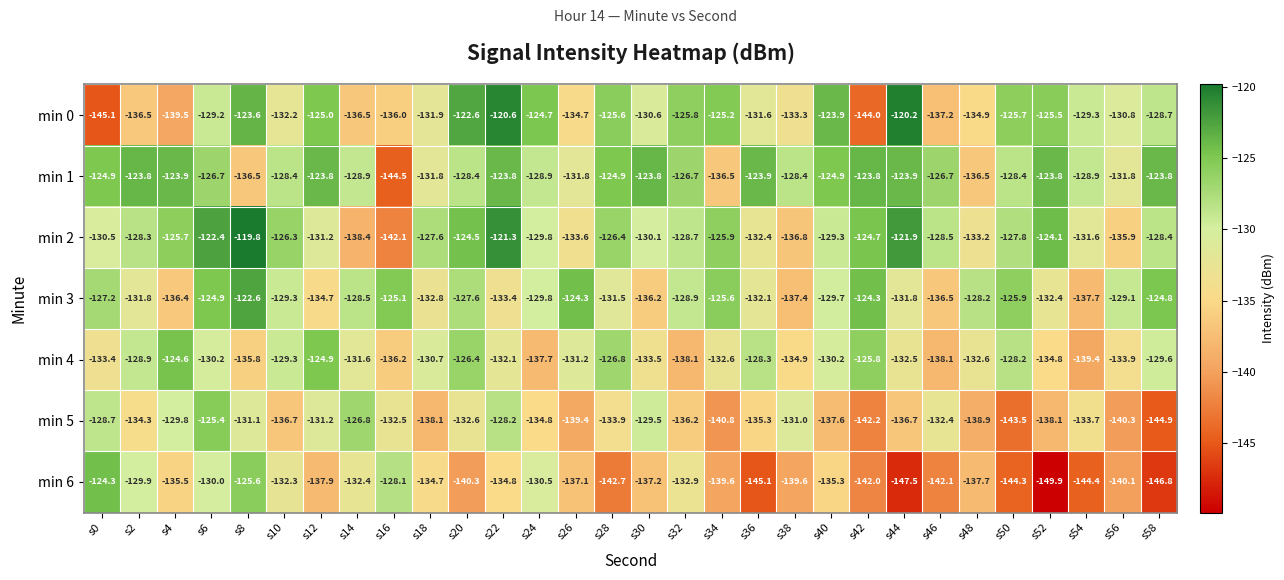

What is the highest value of the min 2 series?

-119.8